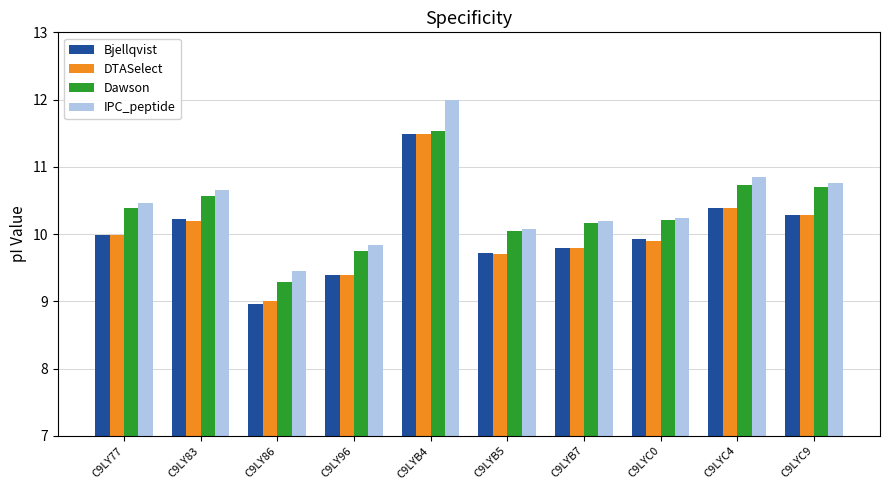

At which category does the chart reach its minimum across all series?

C9LY86